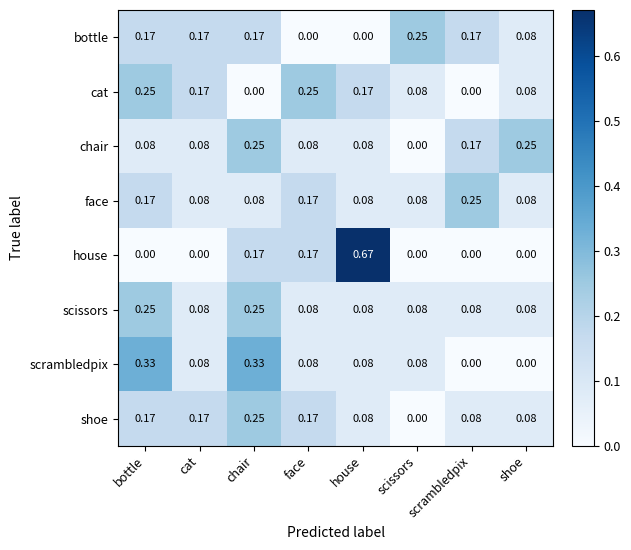

Which series has the widest spread of values?

house